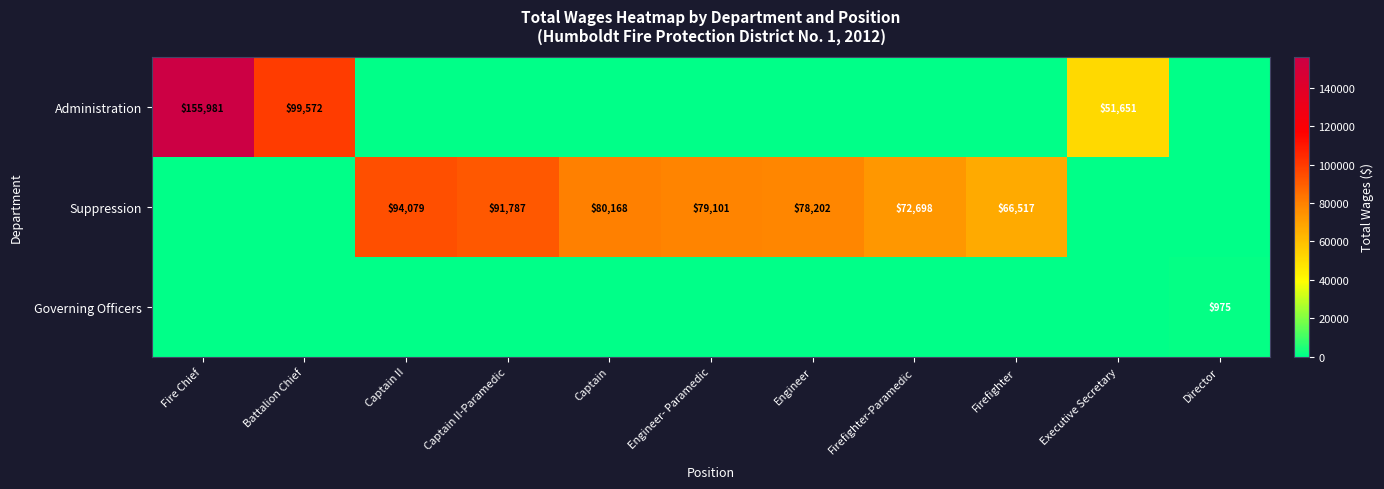

True or false: Governing Officers has a value of 975 at Director.

True